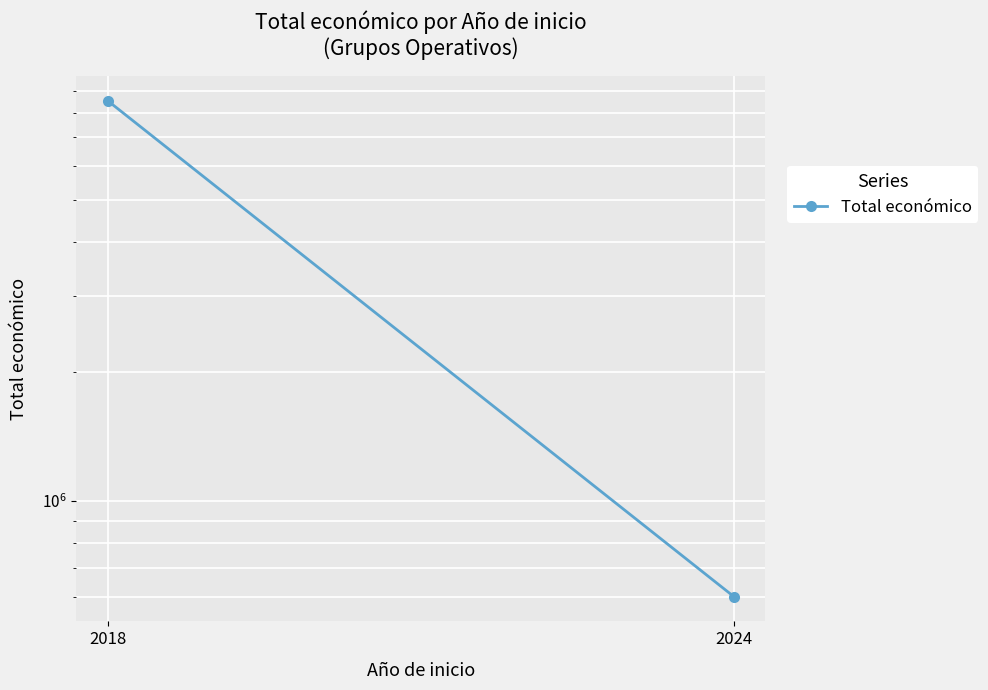

Rank the categories by value from highest to lowest.

2018, 2024